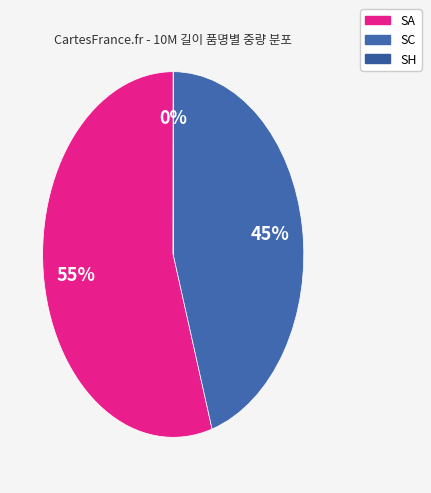

What is the largest slice in the pie chart?

SA